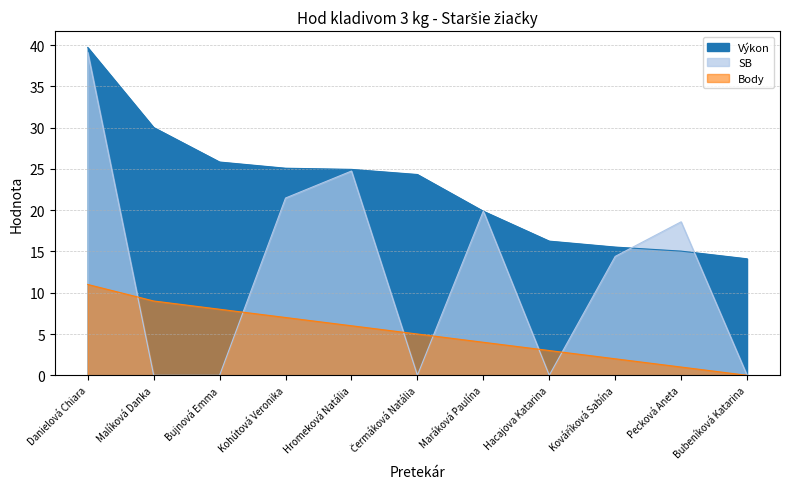

At which label does Body reach its minimum?

Bubeníková Katarina